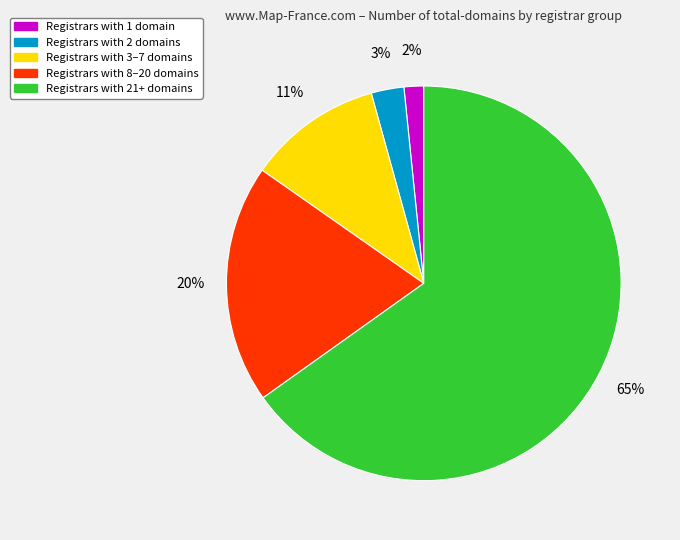

To the nearest percent, what is the average slice percentage?

20%